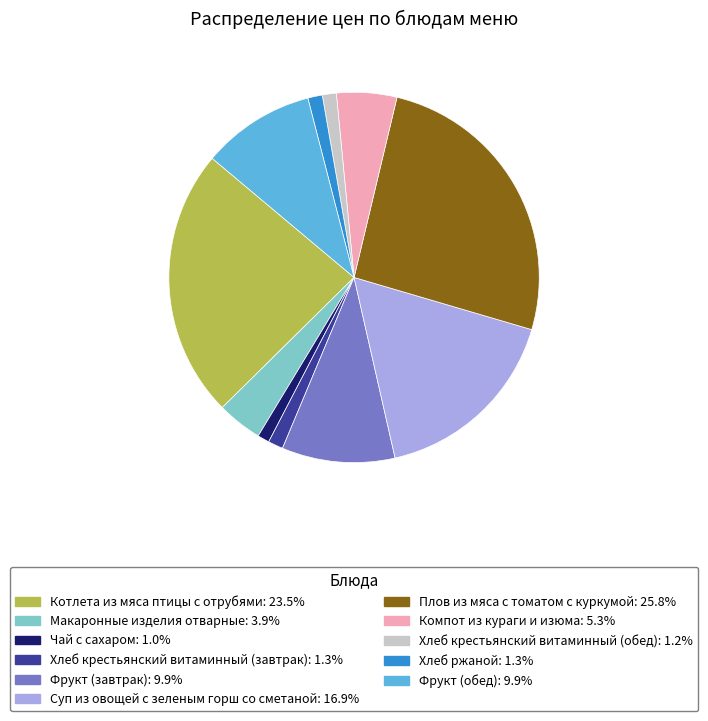

Combined, do Хлеб ржаной and Хлеб крестьянский витаминный (обед) account for over 50%?

No